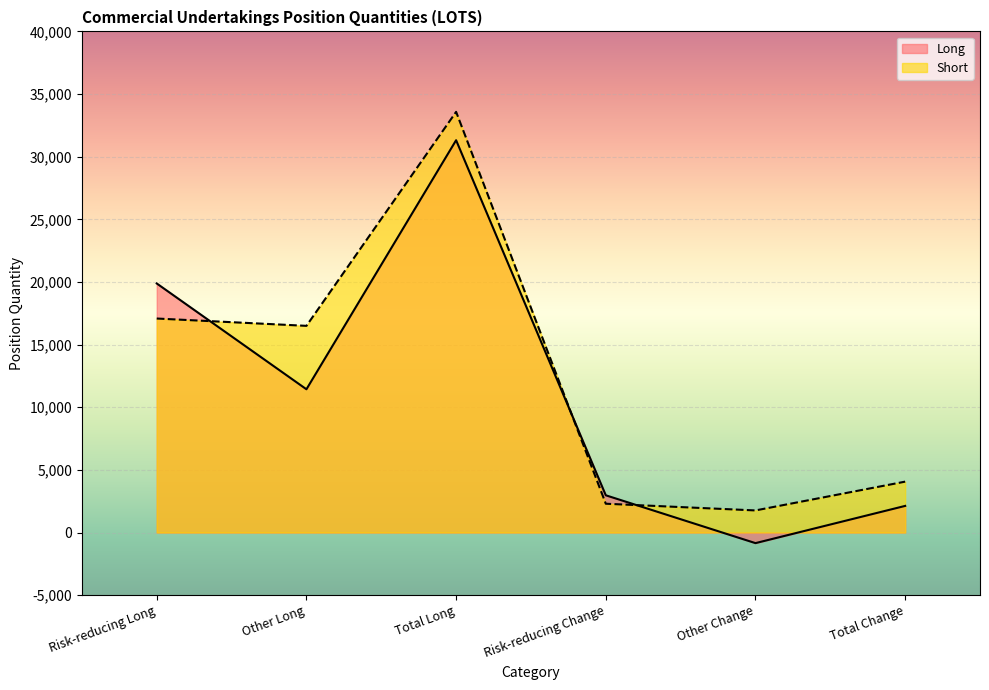

How many values in the Long series are below 11434?

3